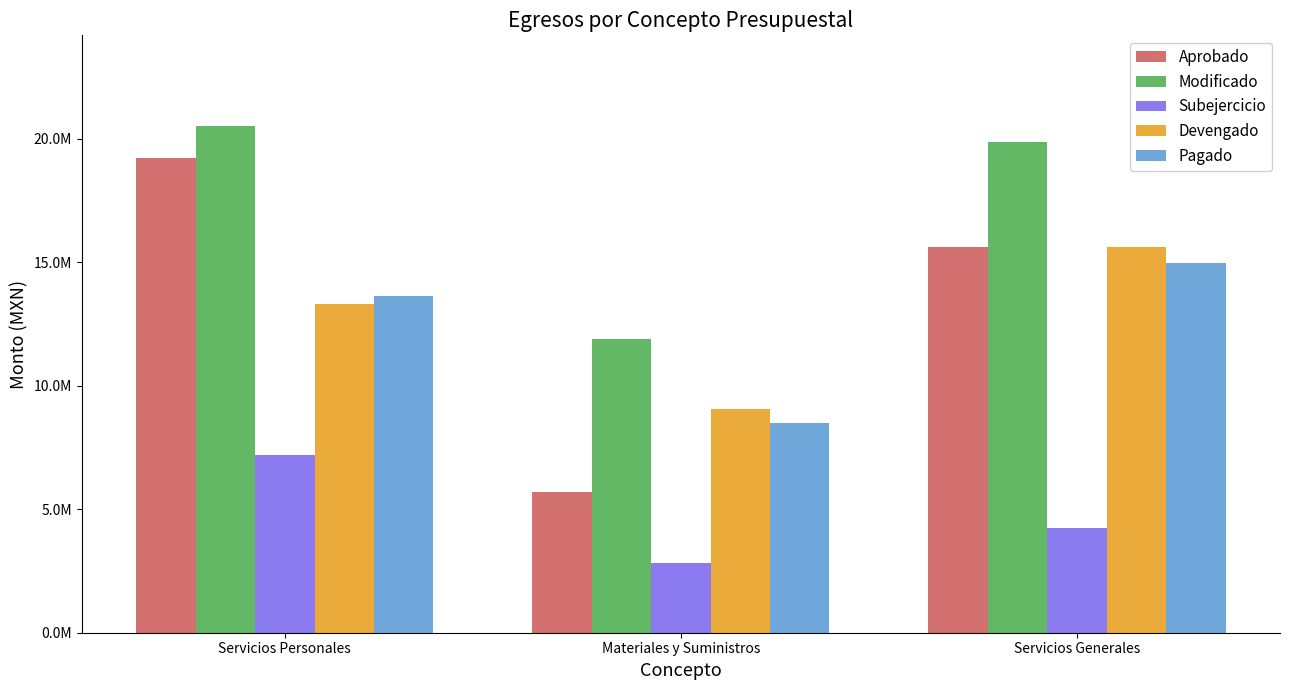

What position from the left is Materiales y Suministros?

2